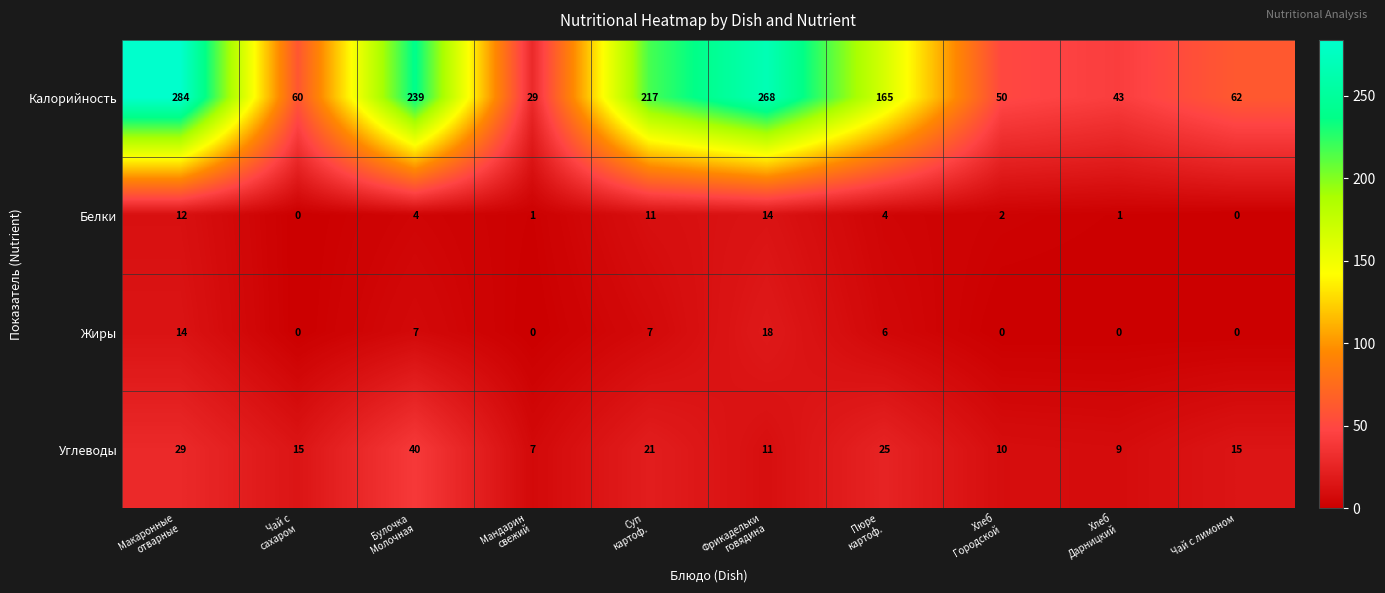

What is the sum of all Калорийность values?

1417